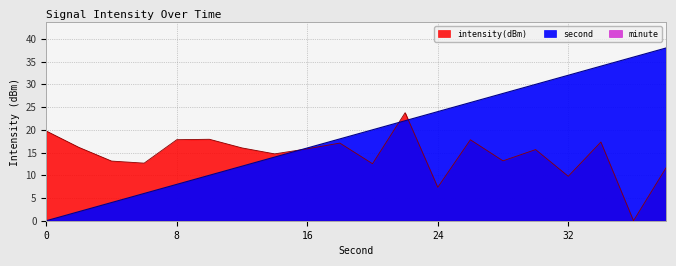

How many lines are shown in the chart?

2